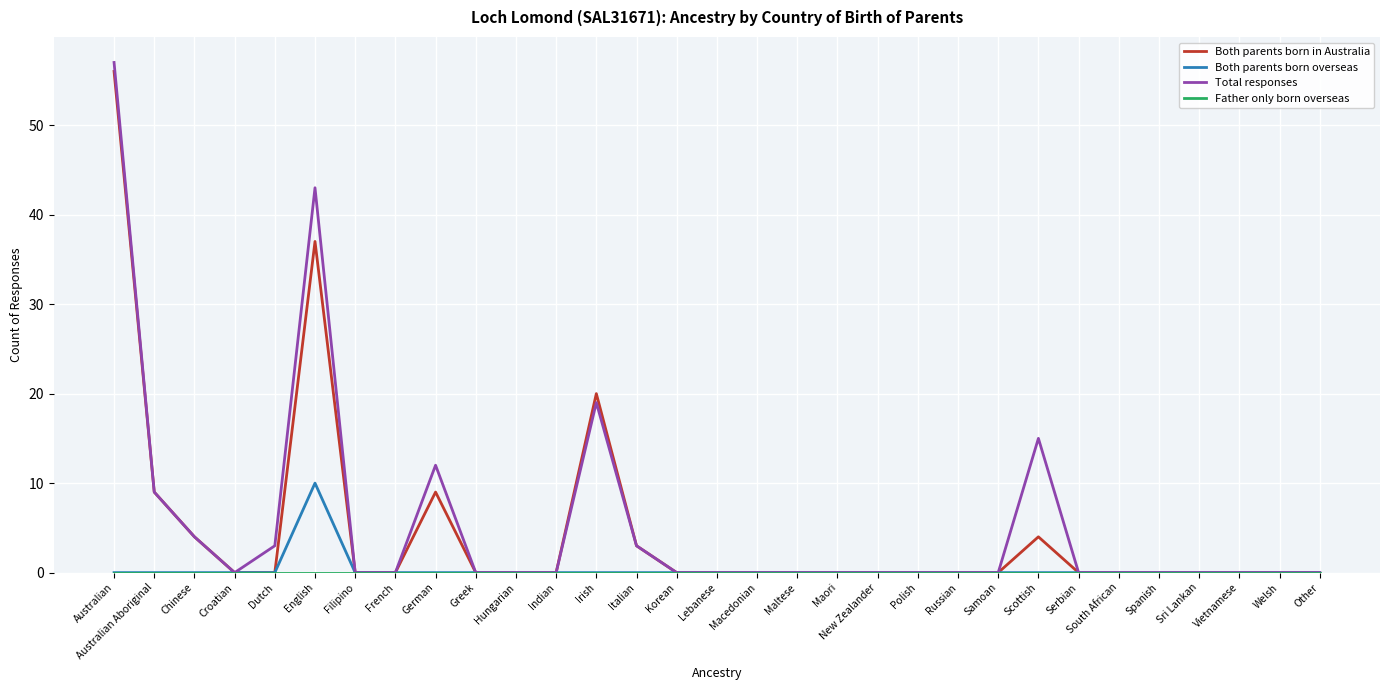

What value does the Both parents born overseas series have at English?

10